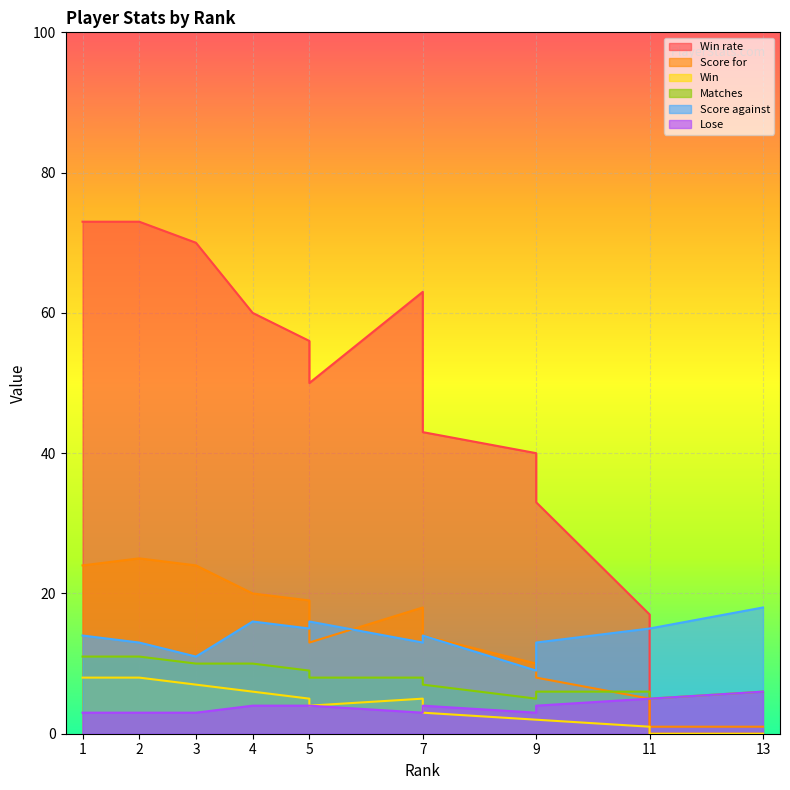

Read the Win rate value at 7.

63